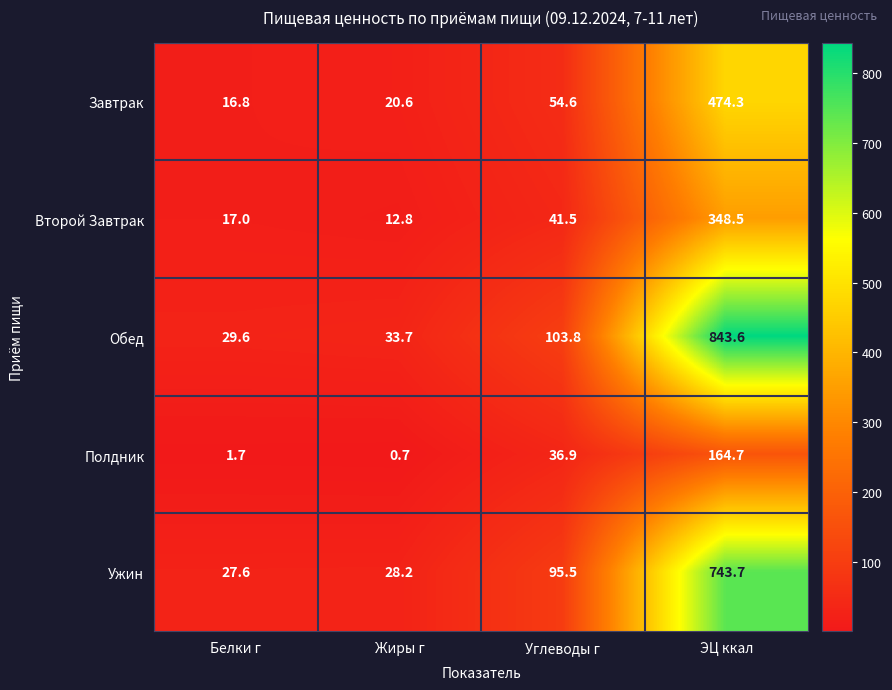

What is the sum of all Полдник values?

204.0